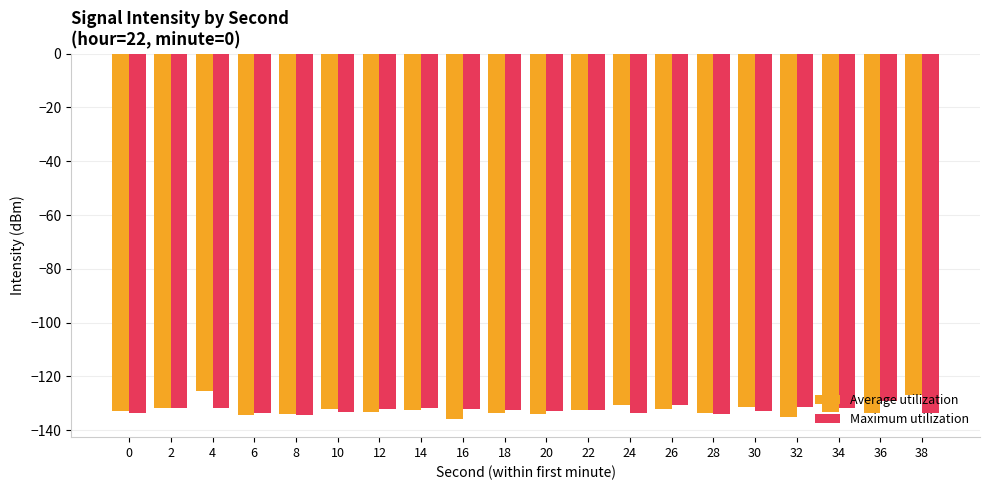

Which series has the largest range (max minus min)?

Average utilization